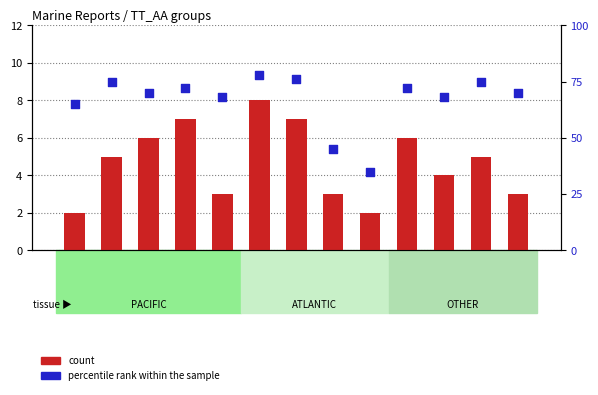

What is the total value across all series at PACIFIC?

80